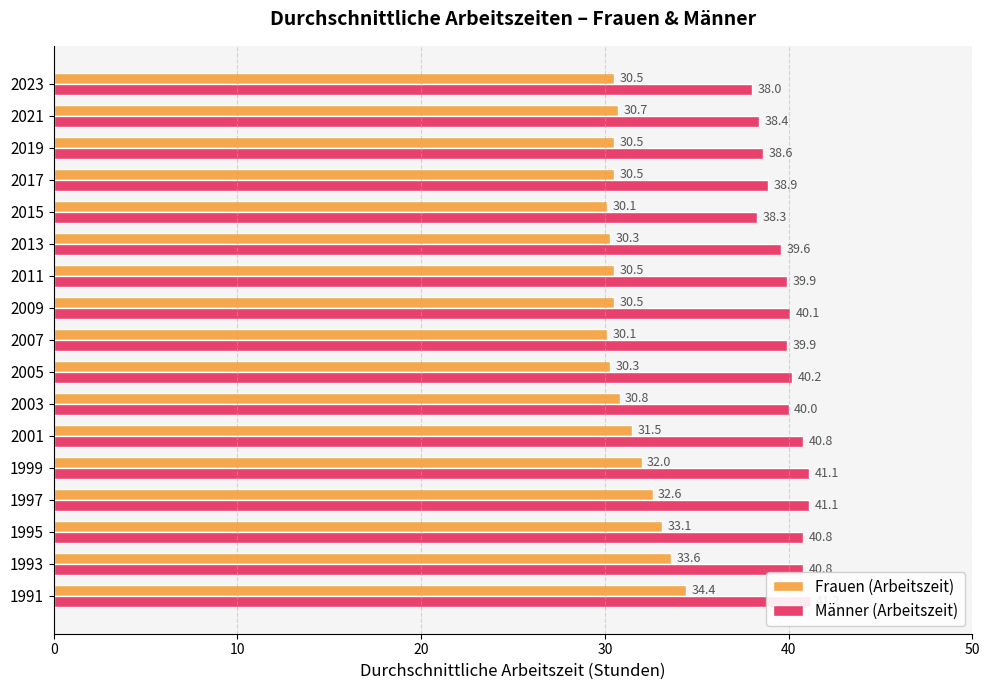

The value of Frauen (Arbeitszeit) at 2013 is 30.3. True or false?

True